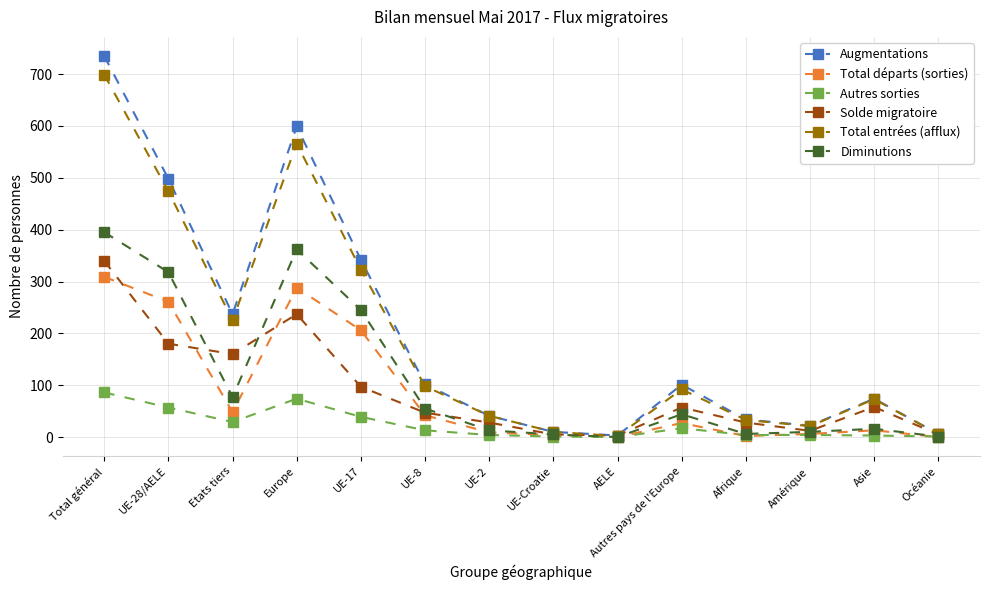

The Augmentations series shows 667 at UE-28/AELE. True or false?

False